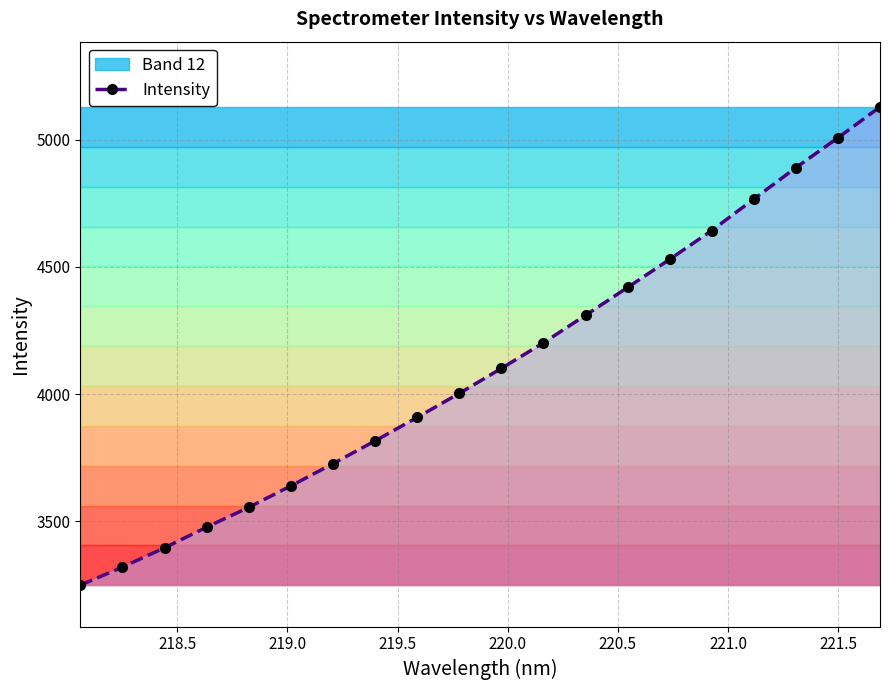

How many lines are shown in the chart?

1